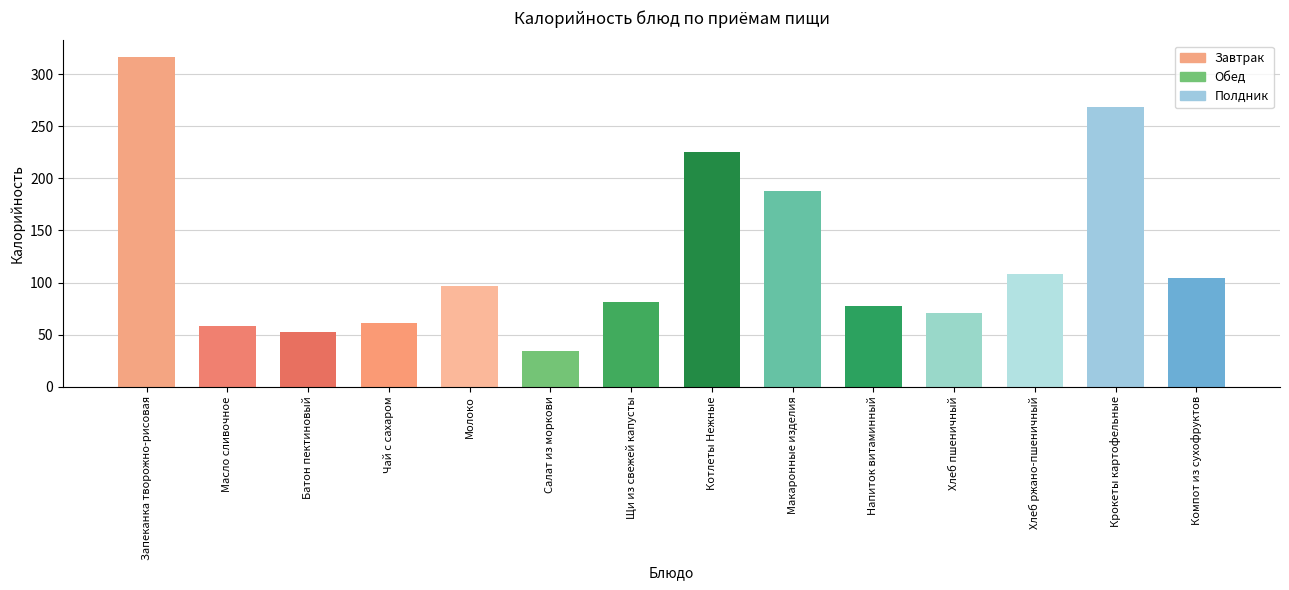

Reading left to right, transcribe all the data shown in this chart.

316.8	58.2	52.3	61.2	96.4	34.5	81.4	225.8	187.6	77.6	70.3	108.0	268.7	104.4